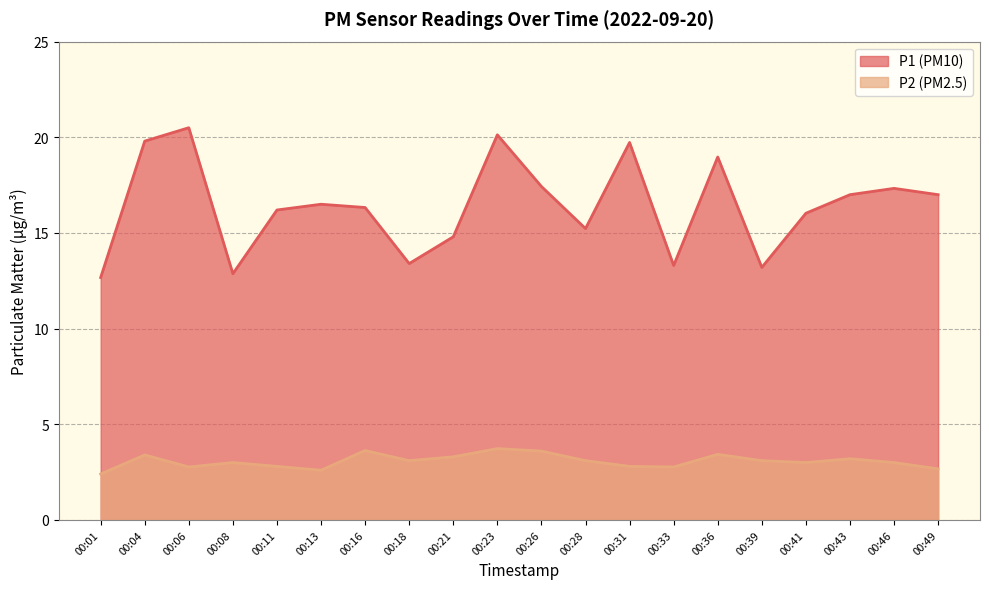

Which label corresponds to the smallest value in the chart?

00:01